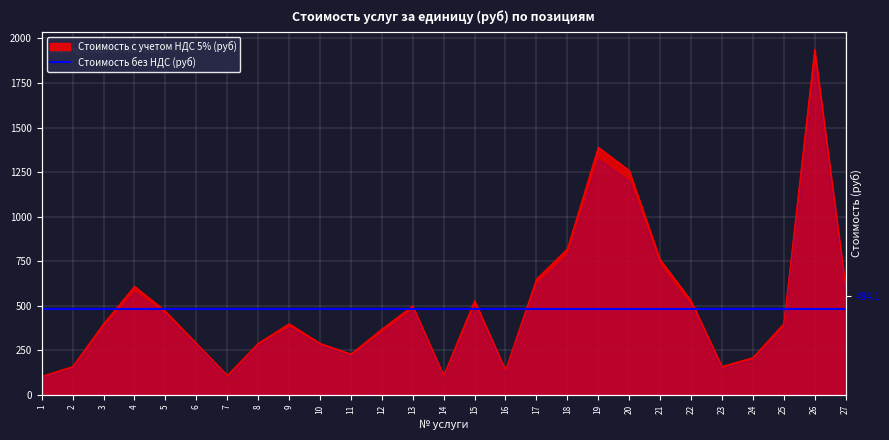

True or false: there are more than 1 points higher than both neighbors.

True